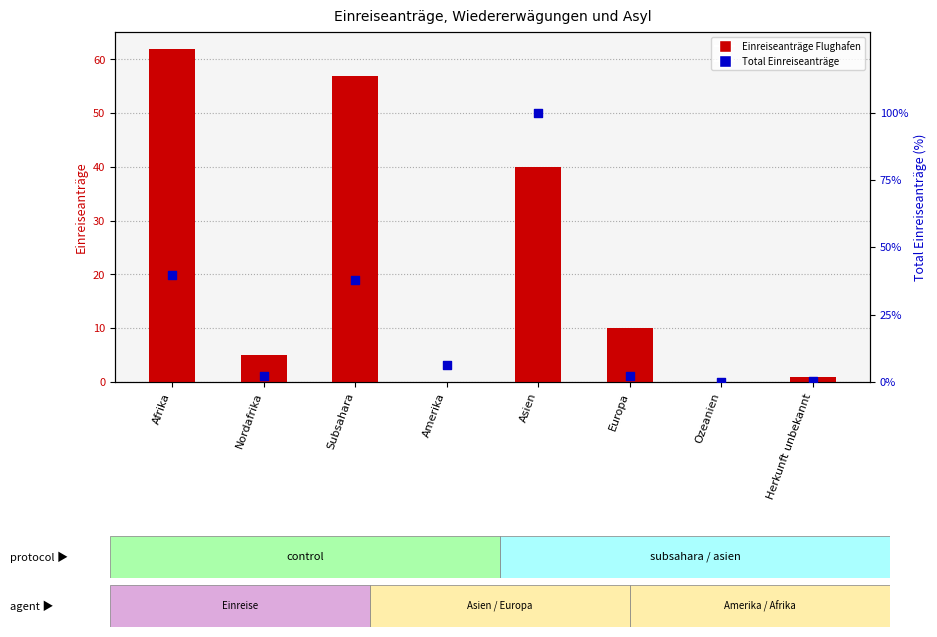

Which series has the widest spread of Y values?

Total Einreiseanträge